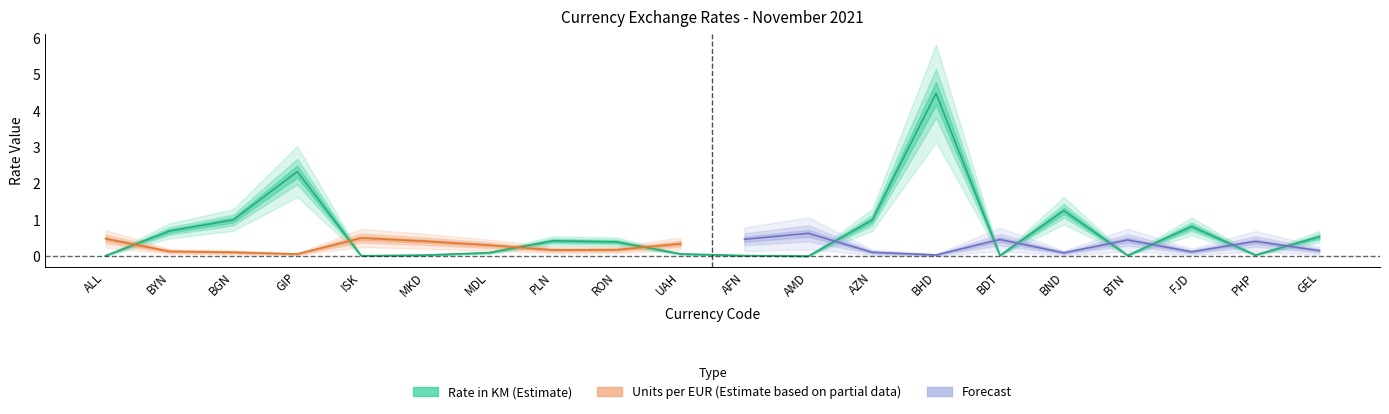

What is the maximum value shown in the chart?

4.5